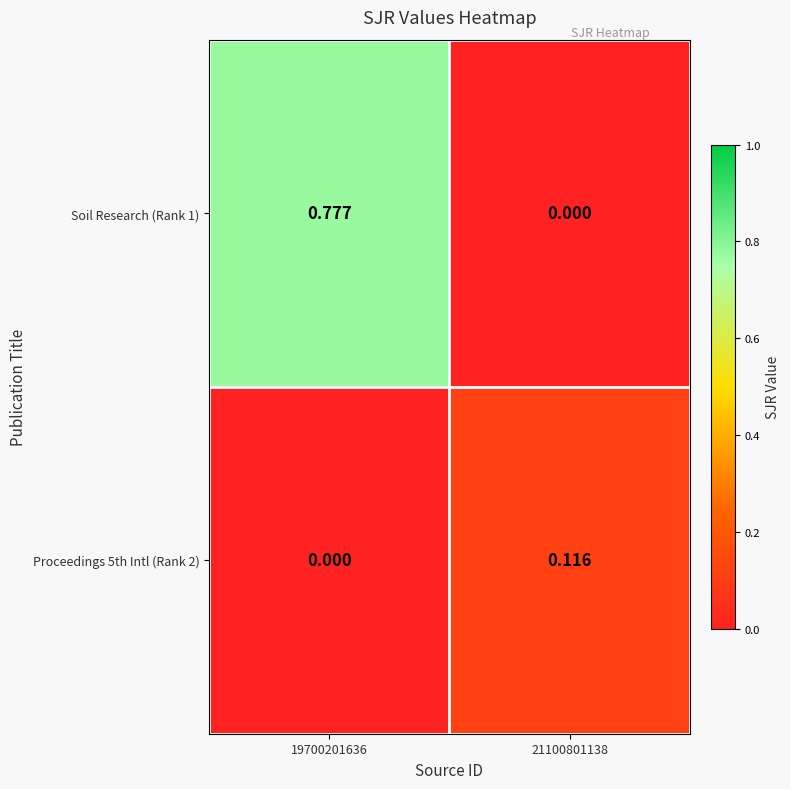

How many data points does each series have?

2